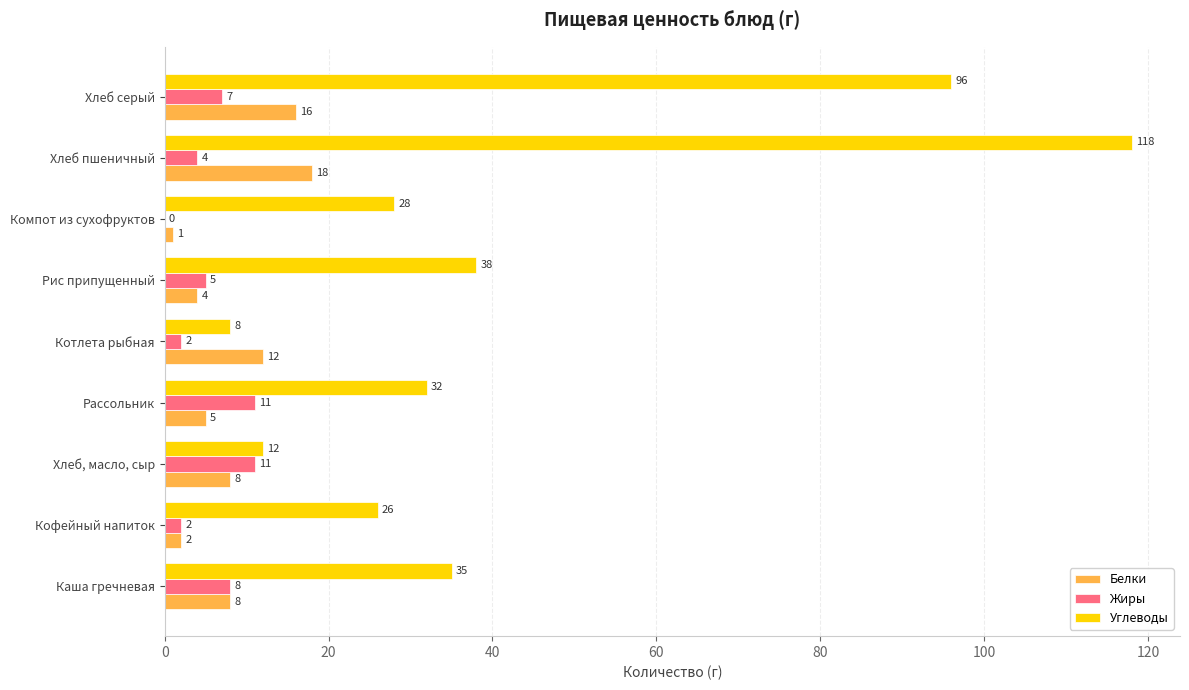

Which series has the largest total across all categories?

Углеводы